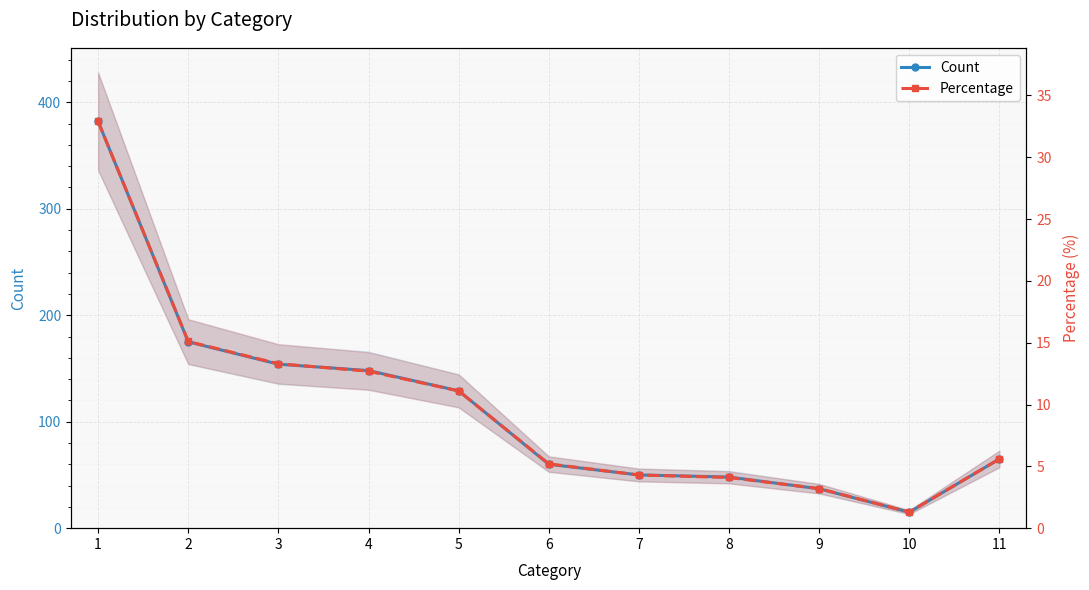

What is the sum of the Percentage values at 10 and 5?

12.4